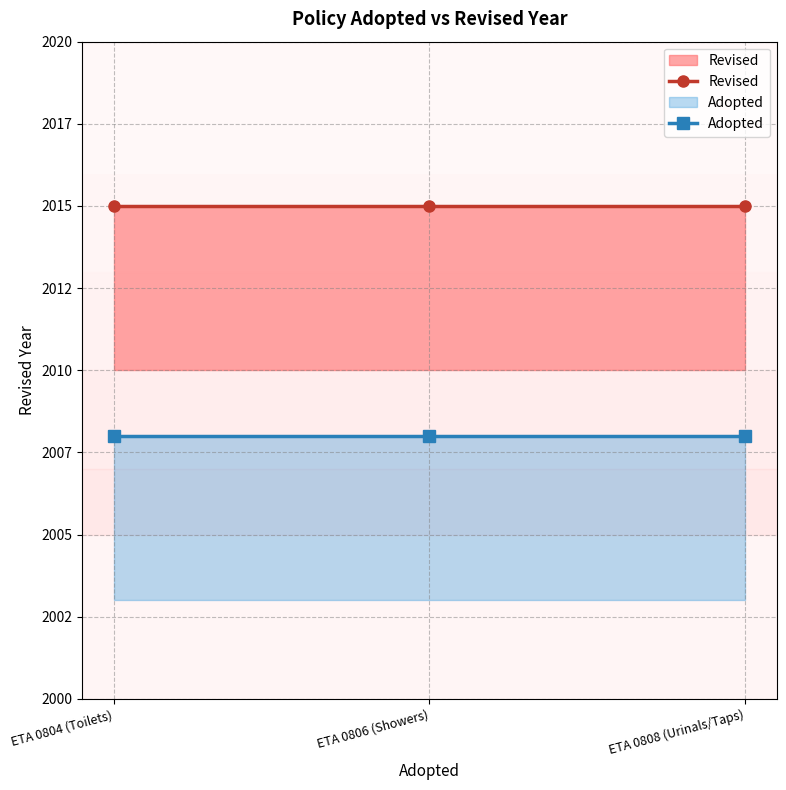

What is the total value across all series at ETA 0808 (Urinals/Taps)?

4023